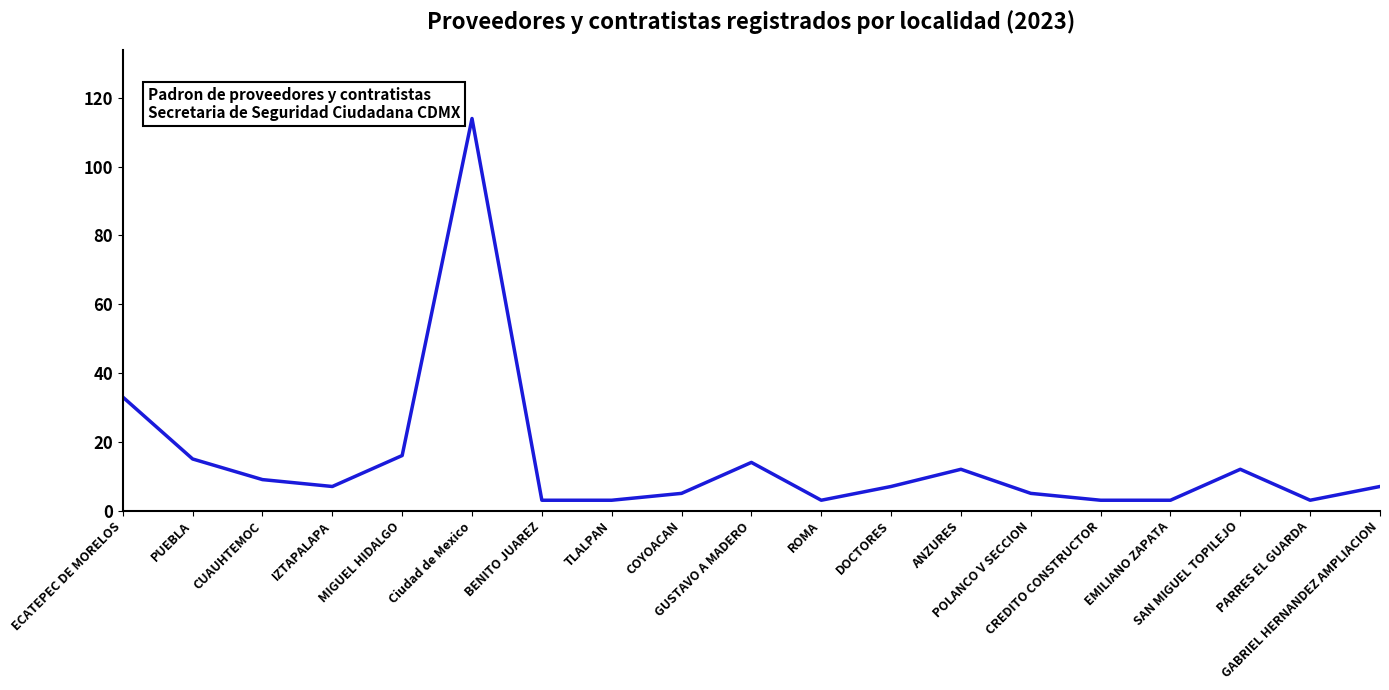

What is the greatest value displayed?

114